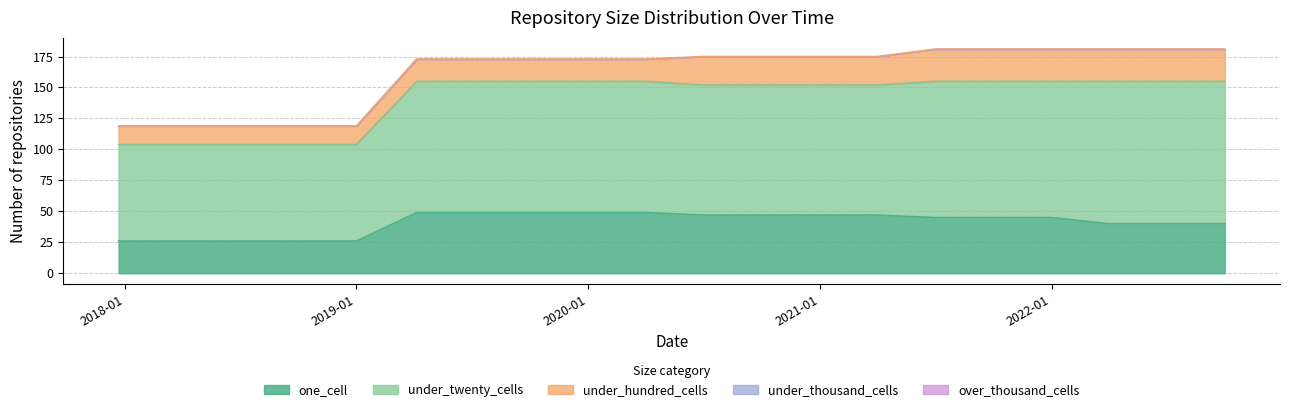

At which label does under_twenty_cells reach its minimum?

2017-12-22